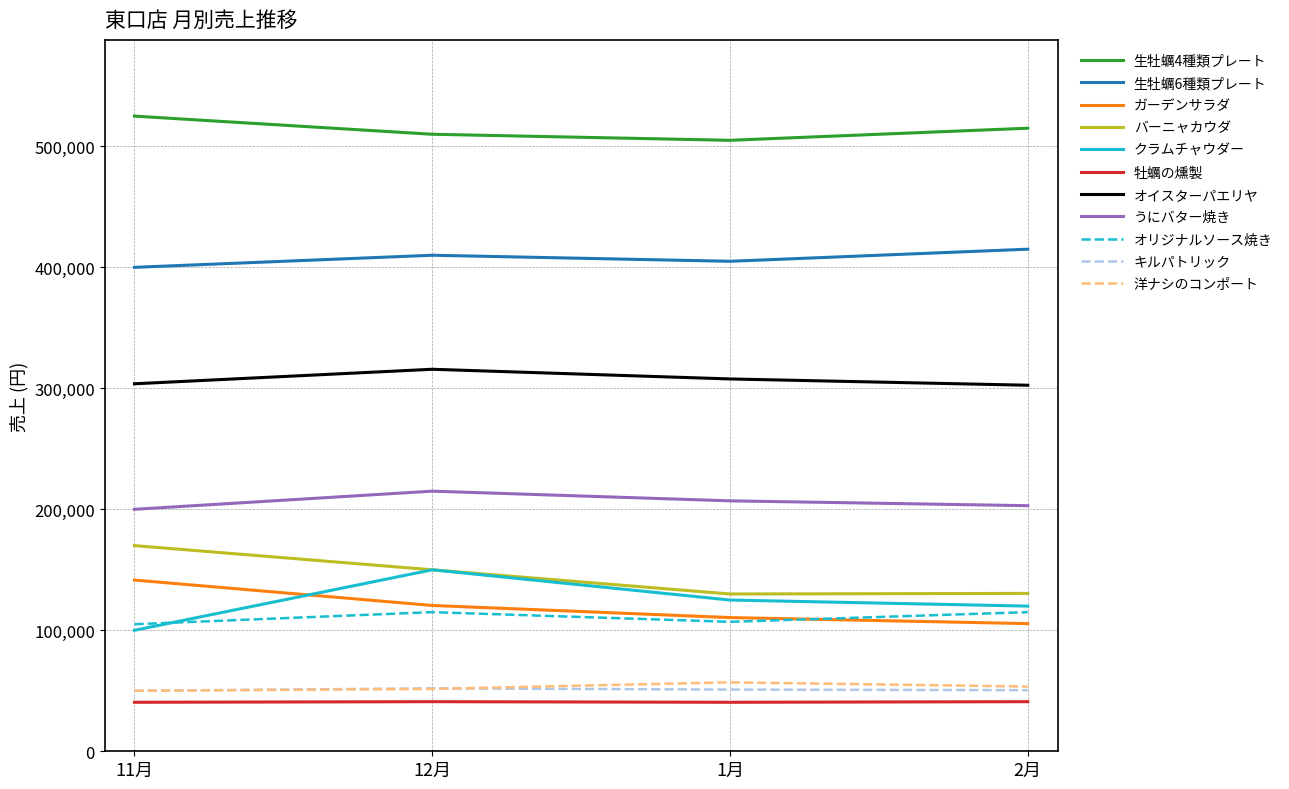

The value of うにバター焼き at 1月 is 45987. True or false?

False